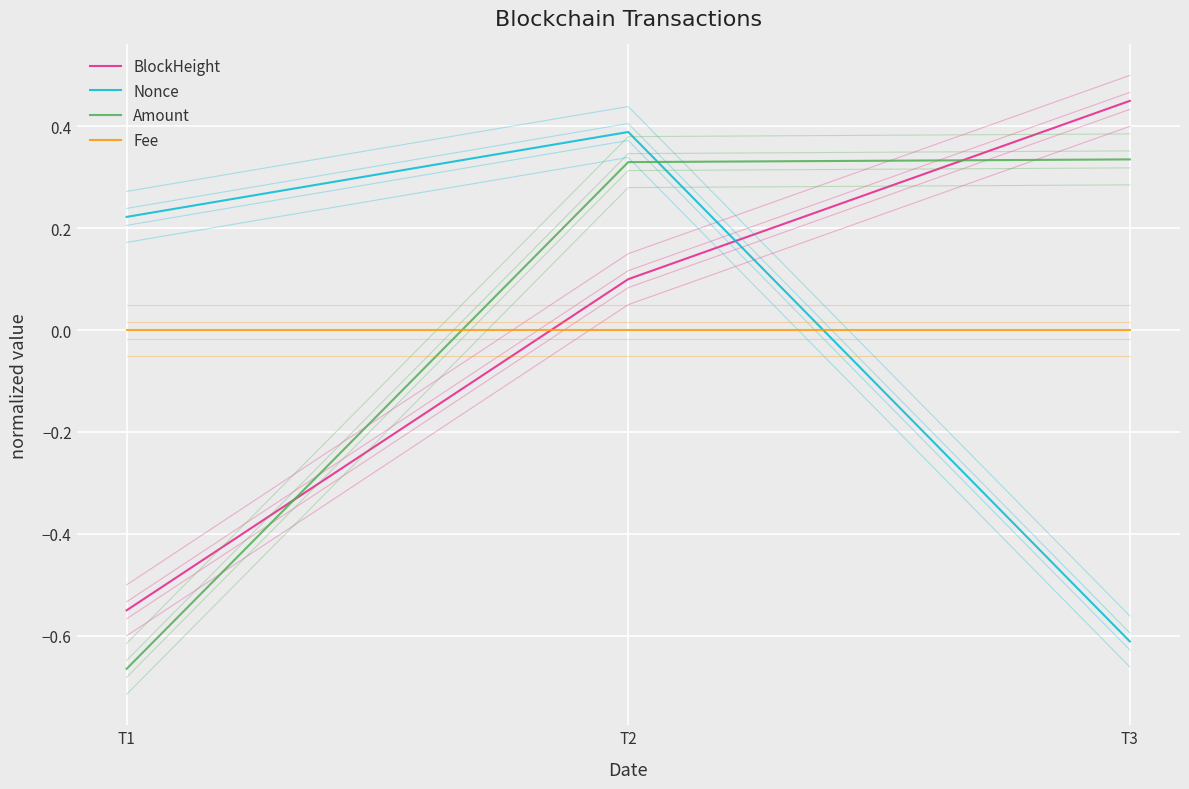

The Nonce series shows -0.6 at T3. True or false?

True